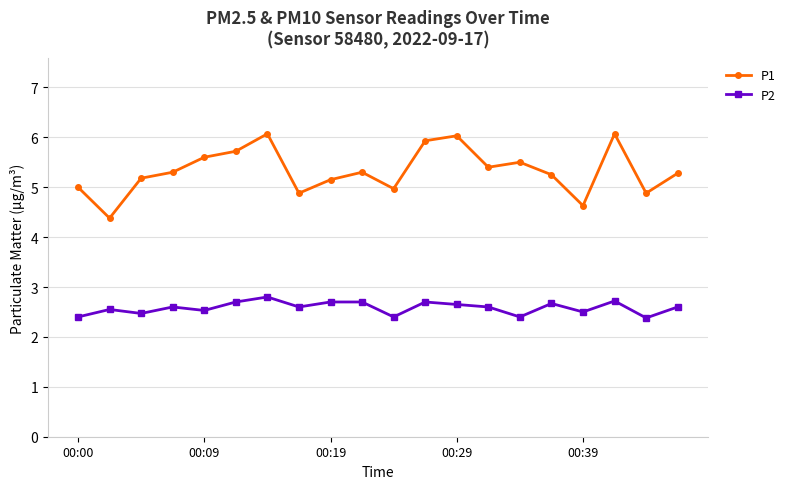

Rank the series by their average value, from lowest to highest.

P2, P1